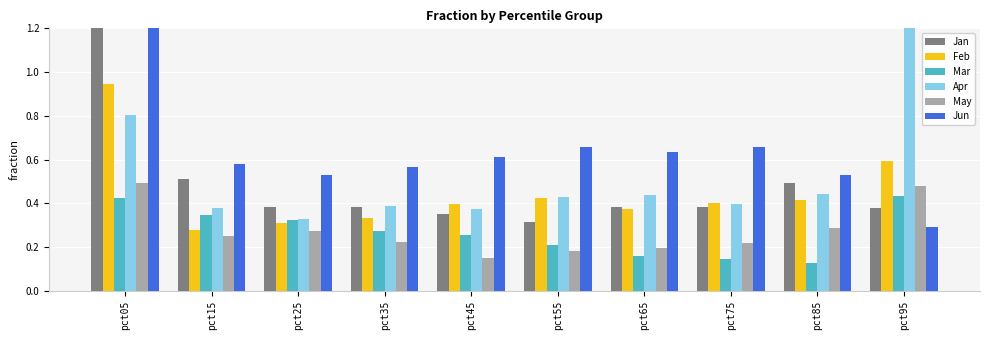

What is the sum of the May values at pct05 and pct45?

0.6